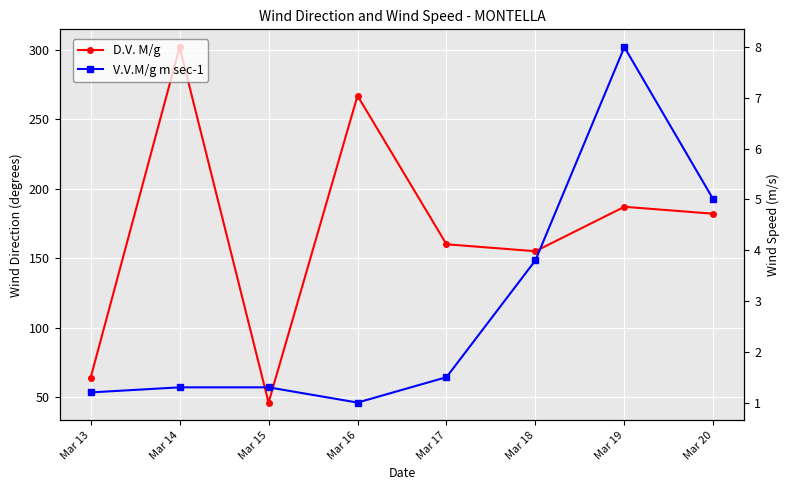

List the series in order of their overall mean, lowest first.

V.V.M/g m sec-1, D.V. M/g